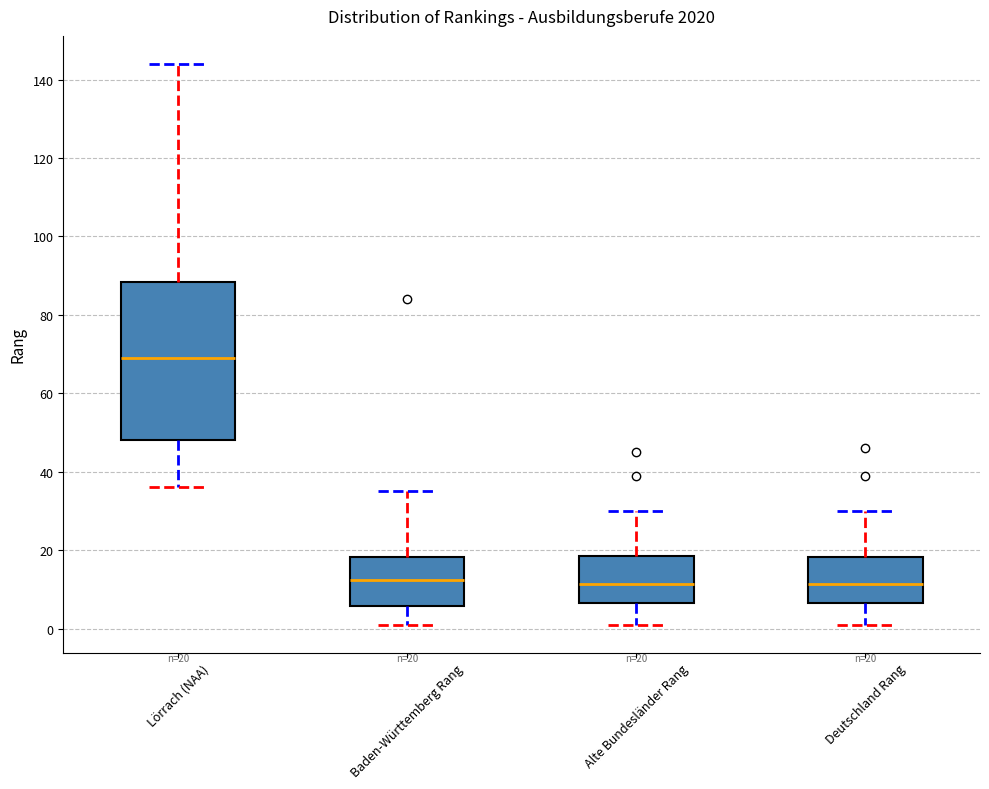

Comparing the boxes themselves (not the whiskers), which one is the tallest?

Lörrach (NAA)